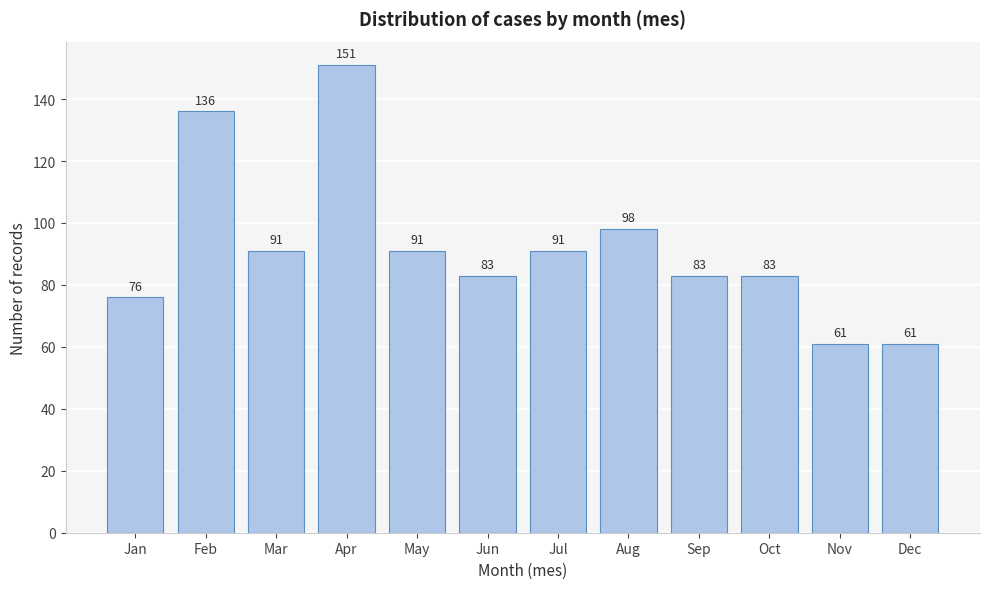

Reading right to left, extract all data points from this chart.

61	61	83	83	98	91	83	91	151	91	136	76